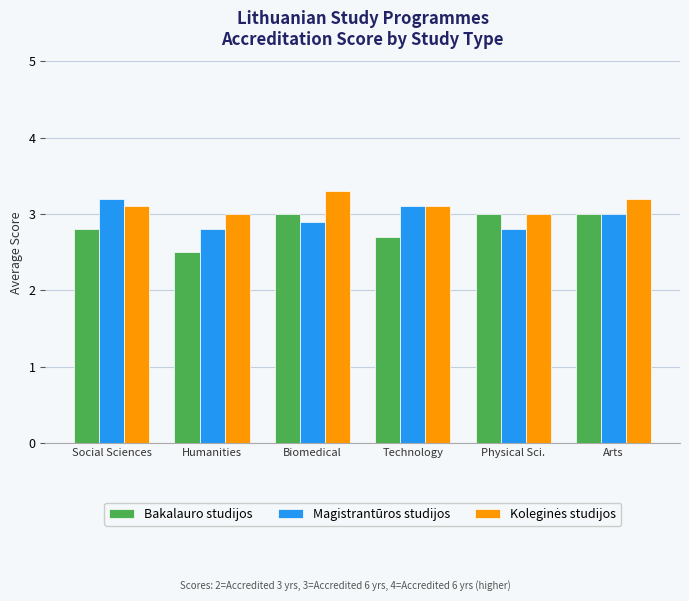

At how many categories does at least one series exceed 2?

6